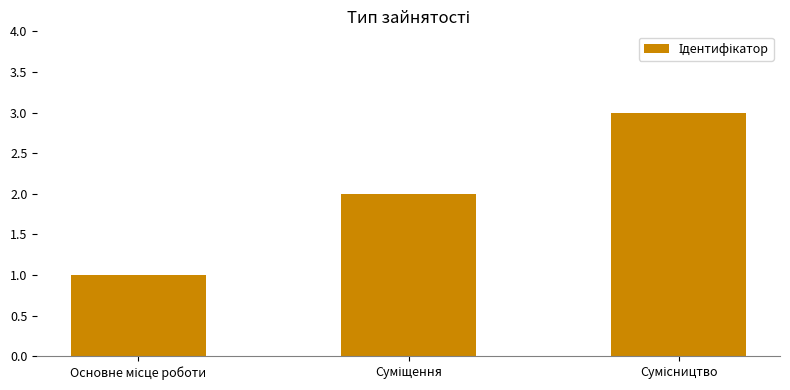

What is the sum of all values?

6